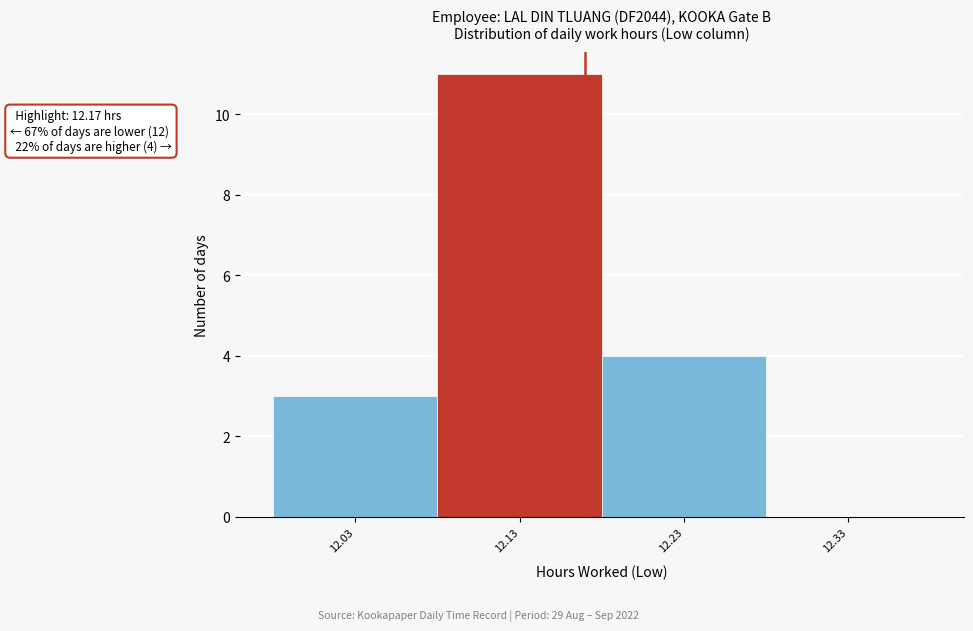

Over which range of the x-axis is the bar tallest?

12.08 to 12.18